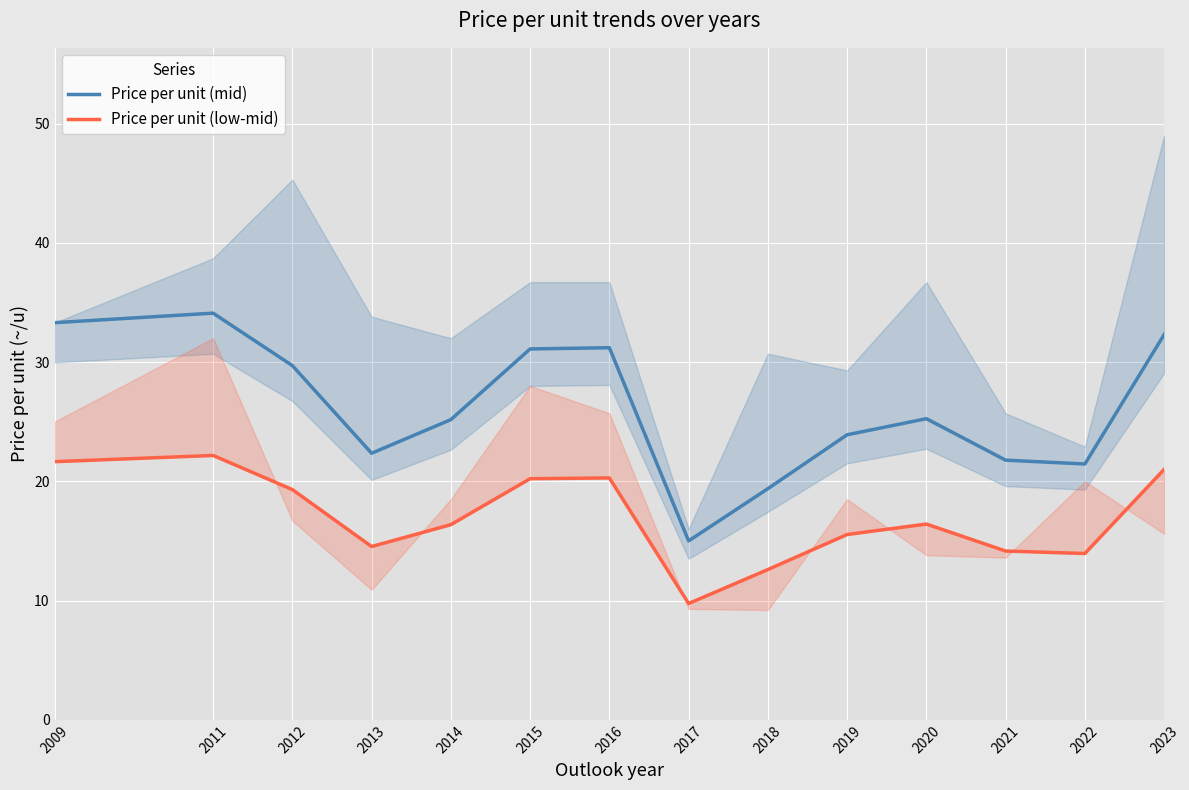

What is the difference between the Price per unit (mid) values at 2017 and 2023?

17.3